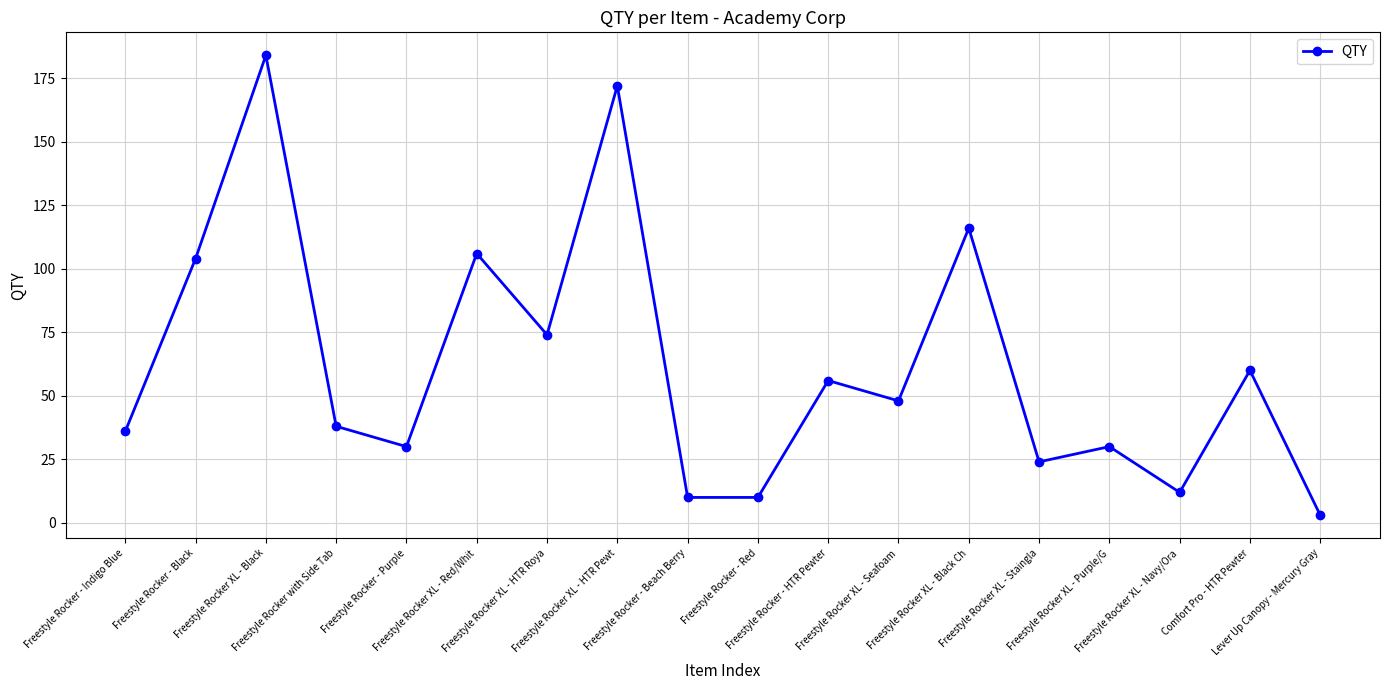

True or false: the data shows 104 at Freestyle Rocker - Black.

True